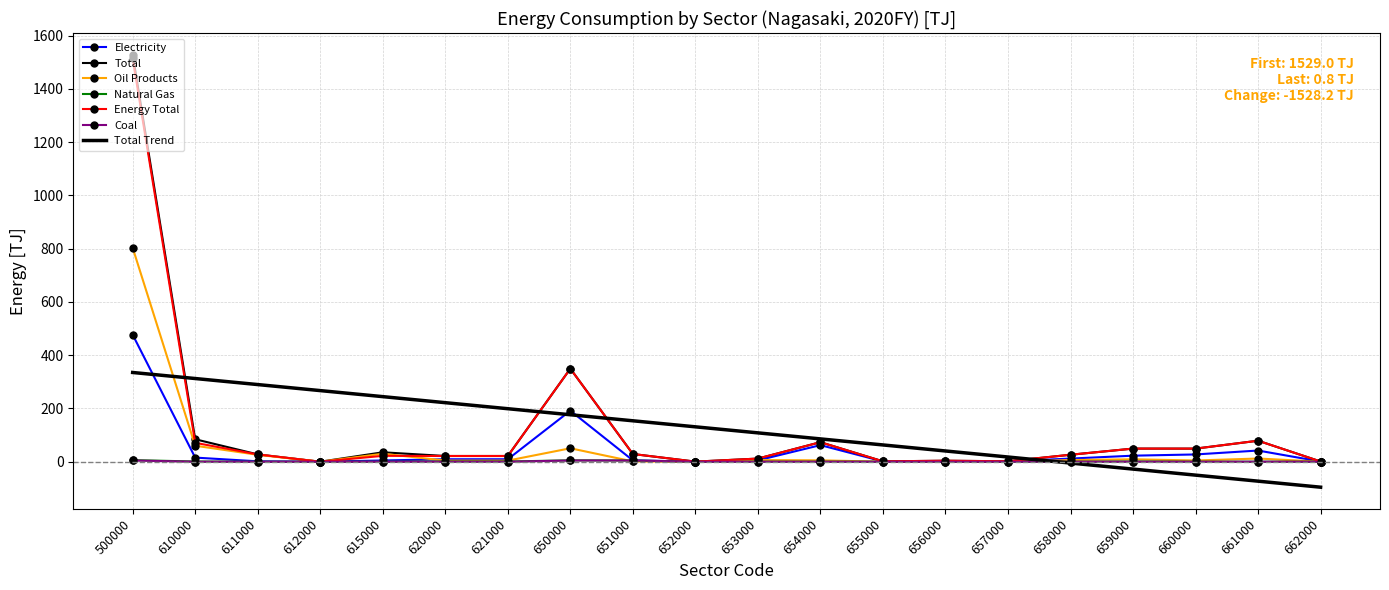

What is the average value of the Natural Gas series?

0.9